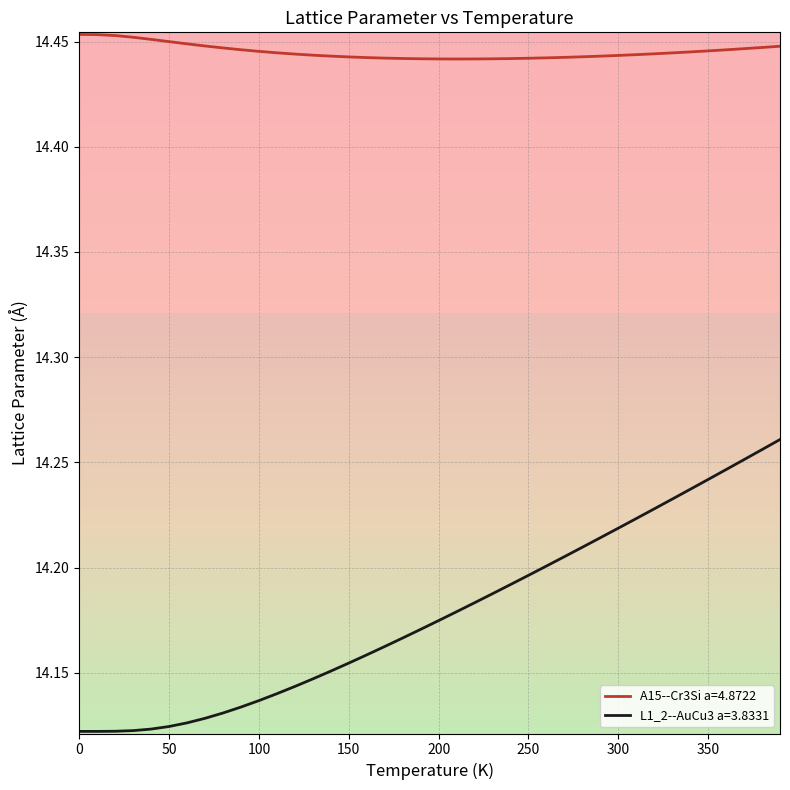

List the series in order of their peak value, highest first.

A15--Cr3Si a=4.8722, L1_2--AuCu3 a=3.8331